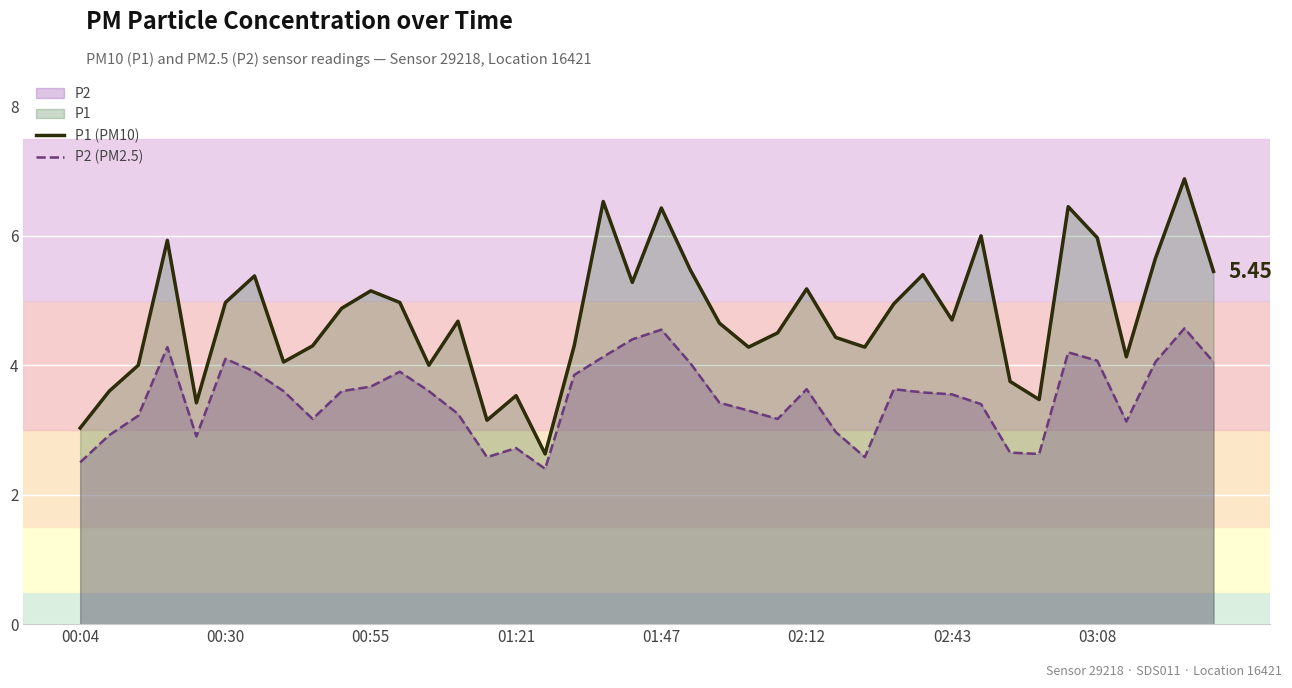

What is the difference between the highest and lowest values at 38?

2.3